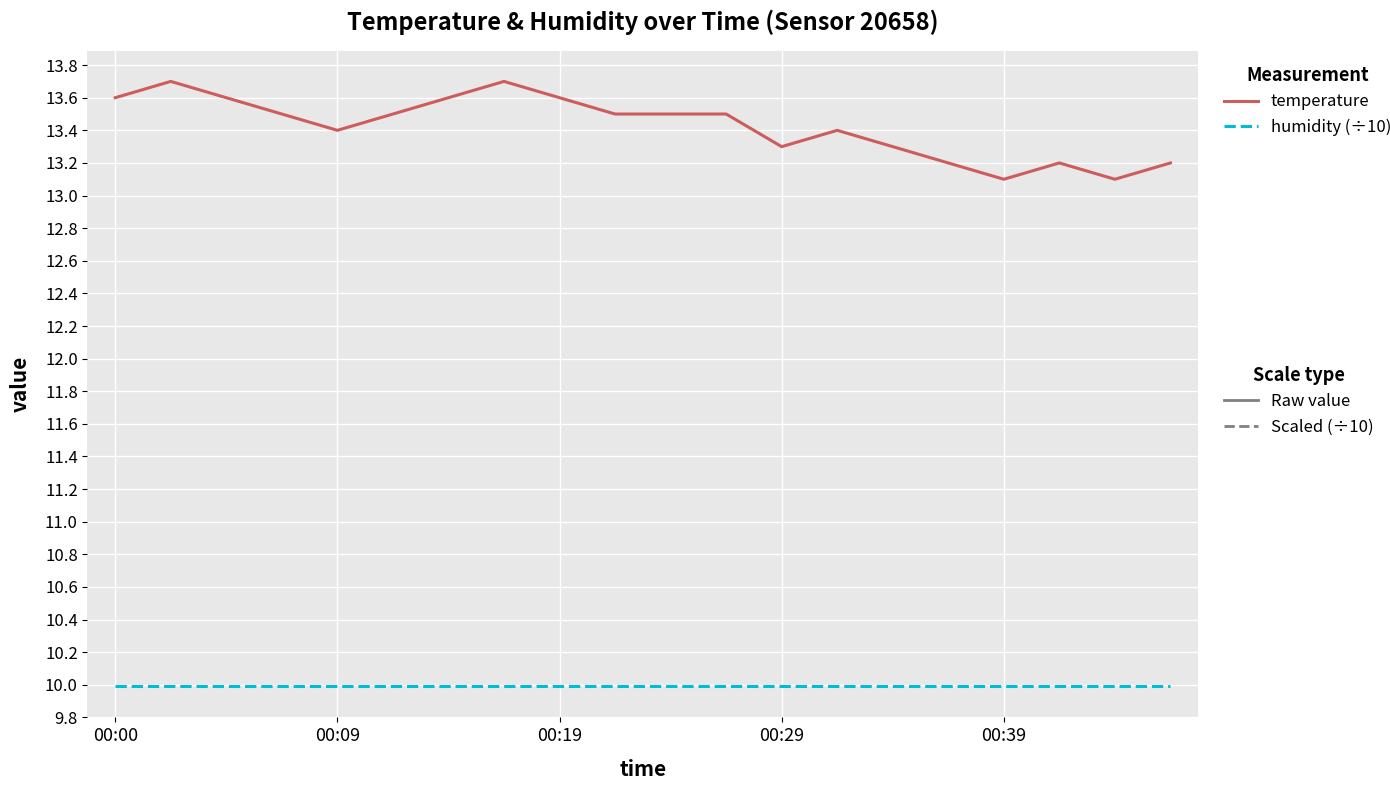

What is the greatest value displayed?

13.7